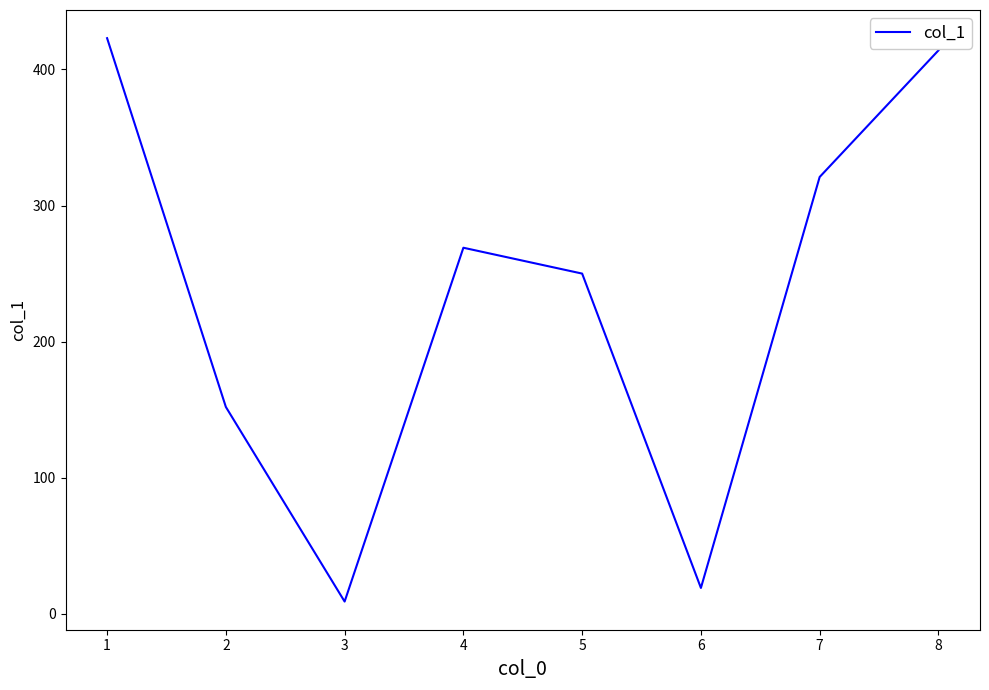

What is the minimum value shown in the chart?

9